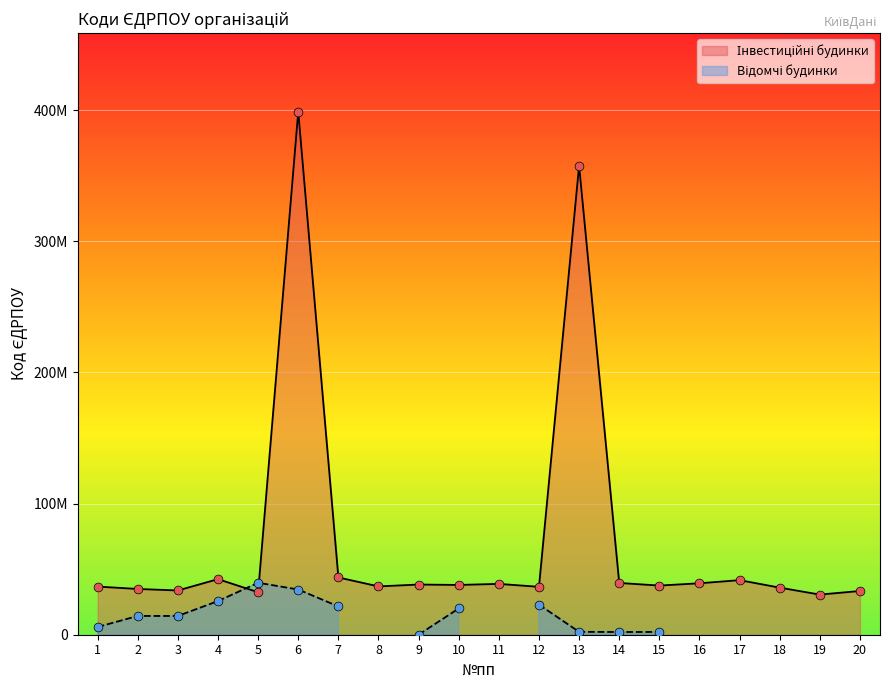

What is the ratio of the value at 11 to the value at 15?

1.0